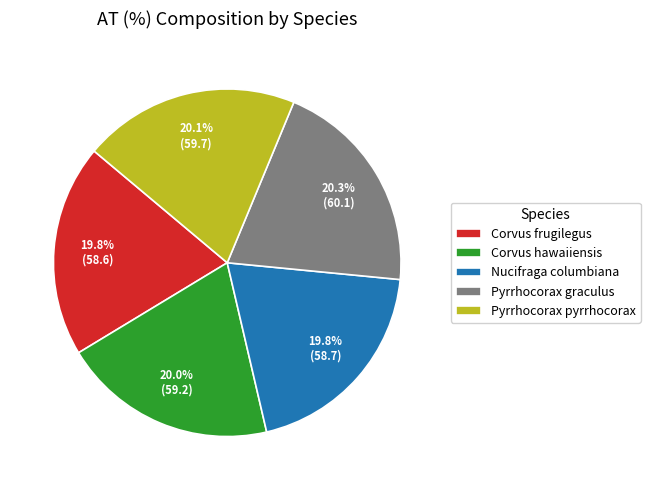

Does Pyrrhocorax pyrrhocorax account for over 50% of the chart?

No